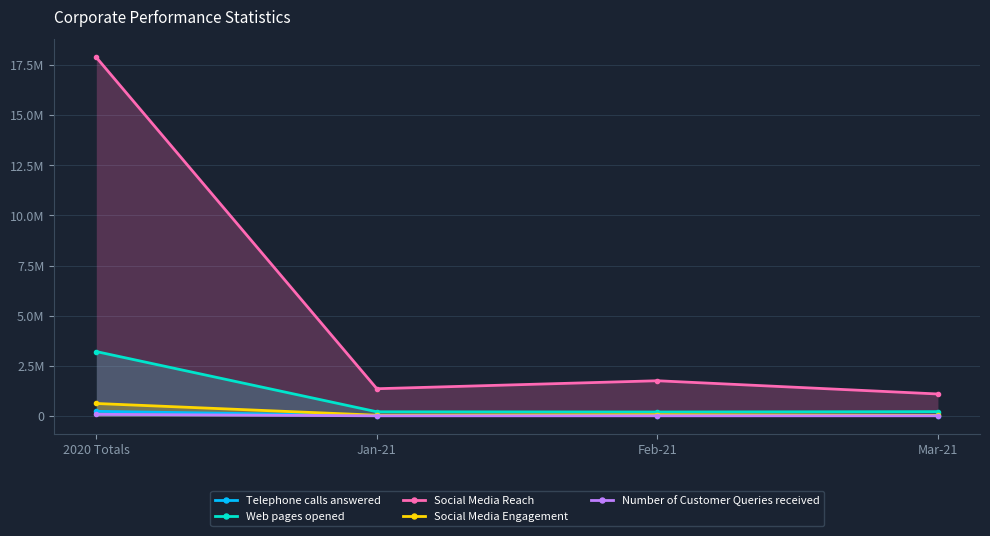

At which category does Social Media Reach reach its first local valley?

Jan-21